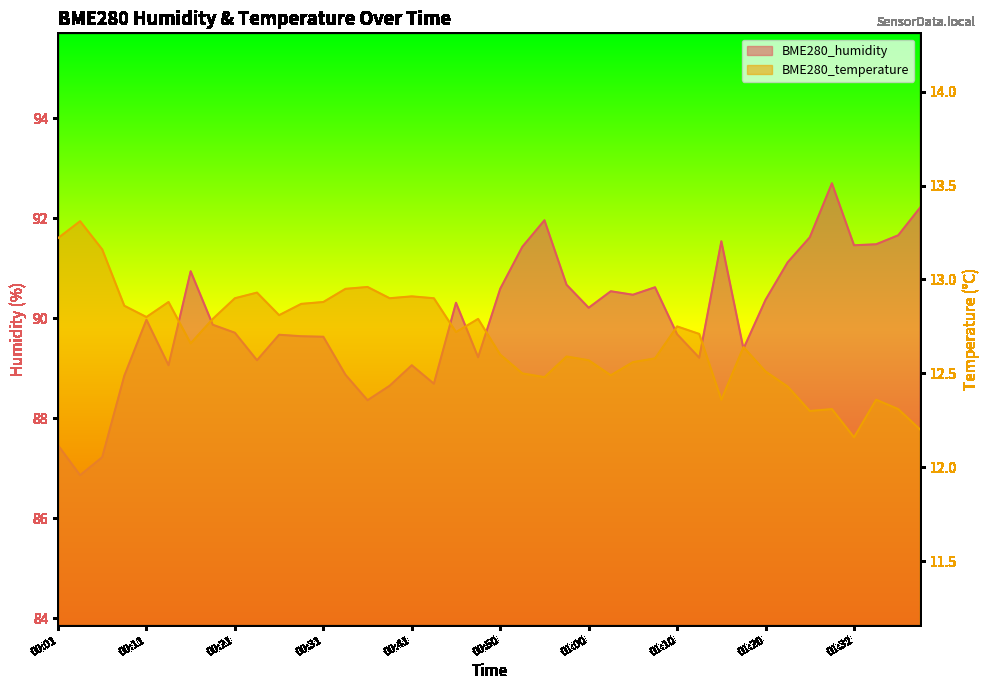

What is the value of the BME280_temperature point at the 11th from the left?

12.8